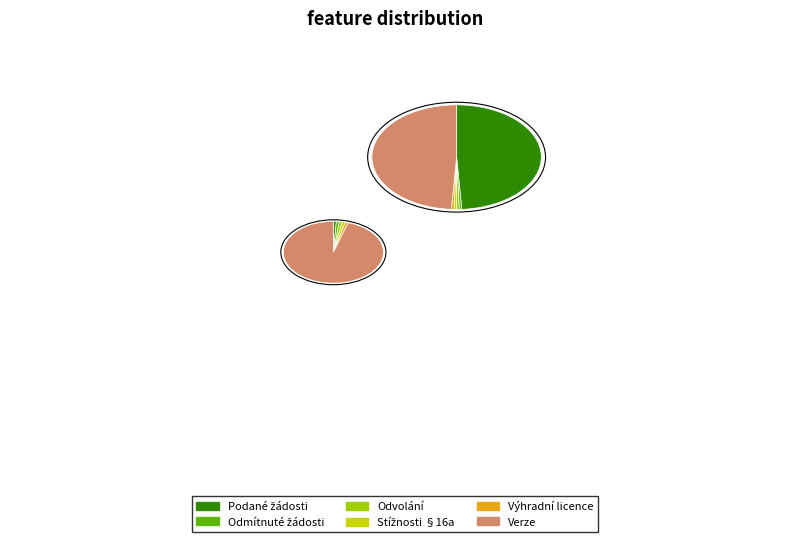

Is 104286 the majority of the pie?

Yes